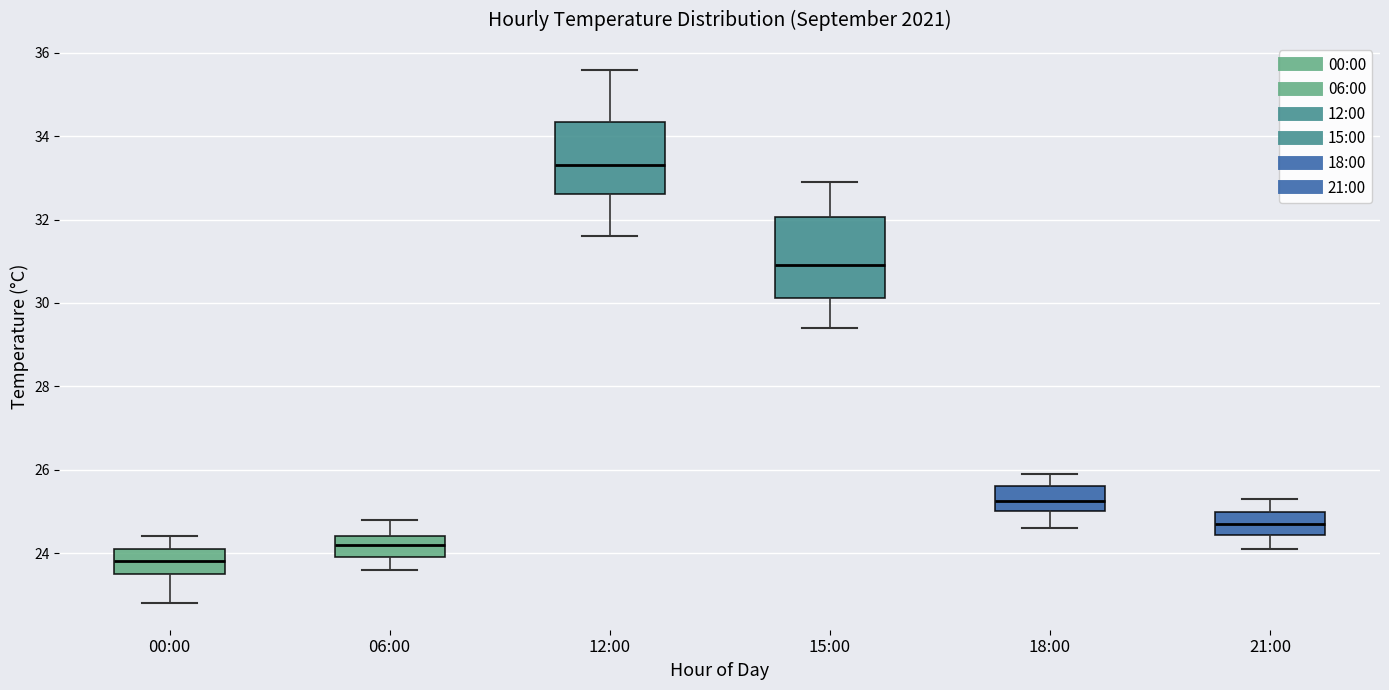

Reading left to right, transcribe this box plot: for each box, give where its median line is, the range the box spans, and where its two whiskers end, as read against the y-axis. The values are not printed on the chart, so give them approximately, as read against the axis.

00:00: median 23.8, box 23.6 to 24.2, whiskers 22.8 to 24.4
06:00: median 24.2, box 24.0 to 24.4, whiskers 23.6 to 24.8
12:00: median 33.4, box 32.6 to 34.4, whiskers 31.6 to 35.6
15:00: median 31.0, box 30.2 to 32.0, whiskers 29.4 to 33.0
18:00: median 25.2, box 25.0 to 25.6, whiskers 24.6 to 26.0
21:00: median 24.8, box 24.4 to 25.0, whiskers 24.2 to 25.4